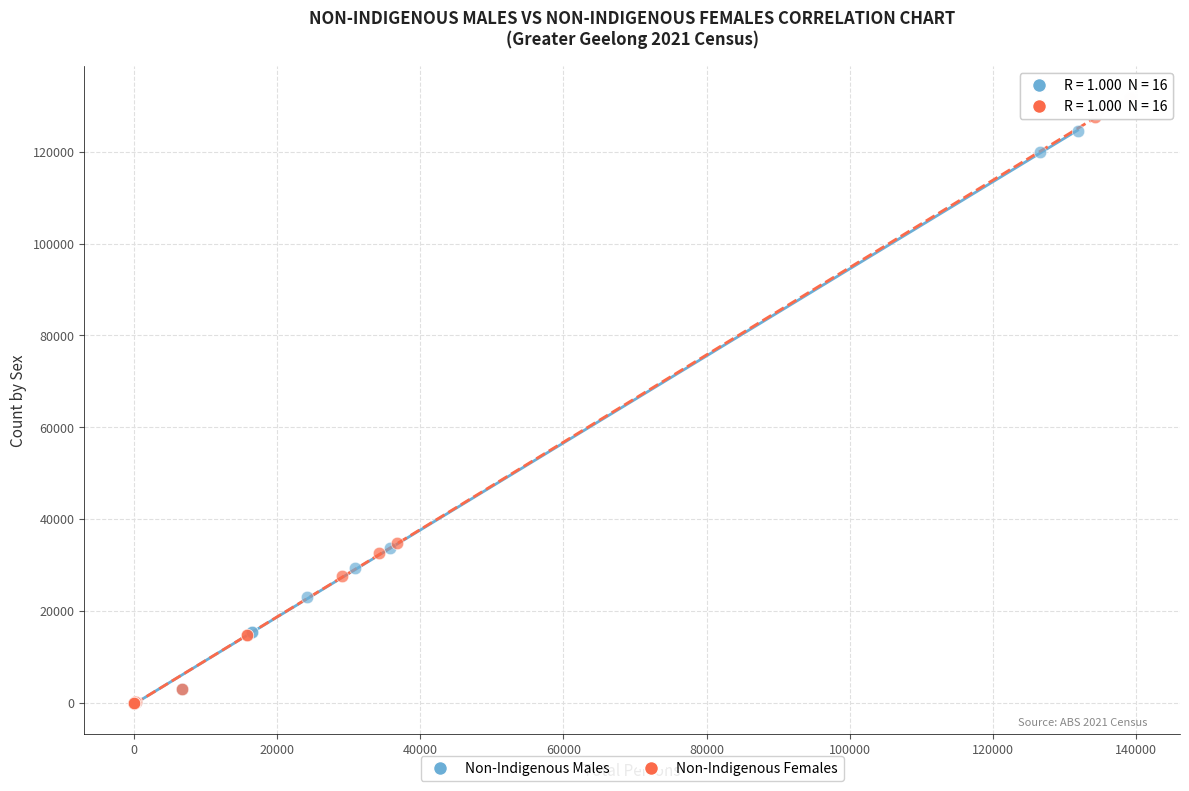

Which series has the largest Y range (max minus min)?

Non-Indigenous Females